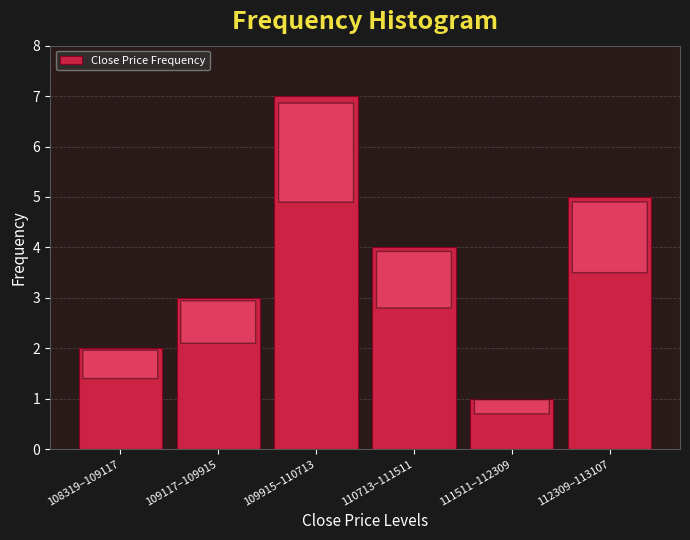

Reading right to left, what are all the values shown in this chart?

5	1	4	7	3	2